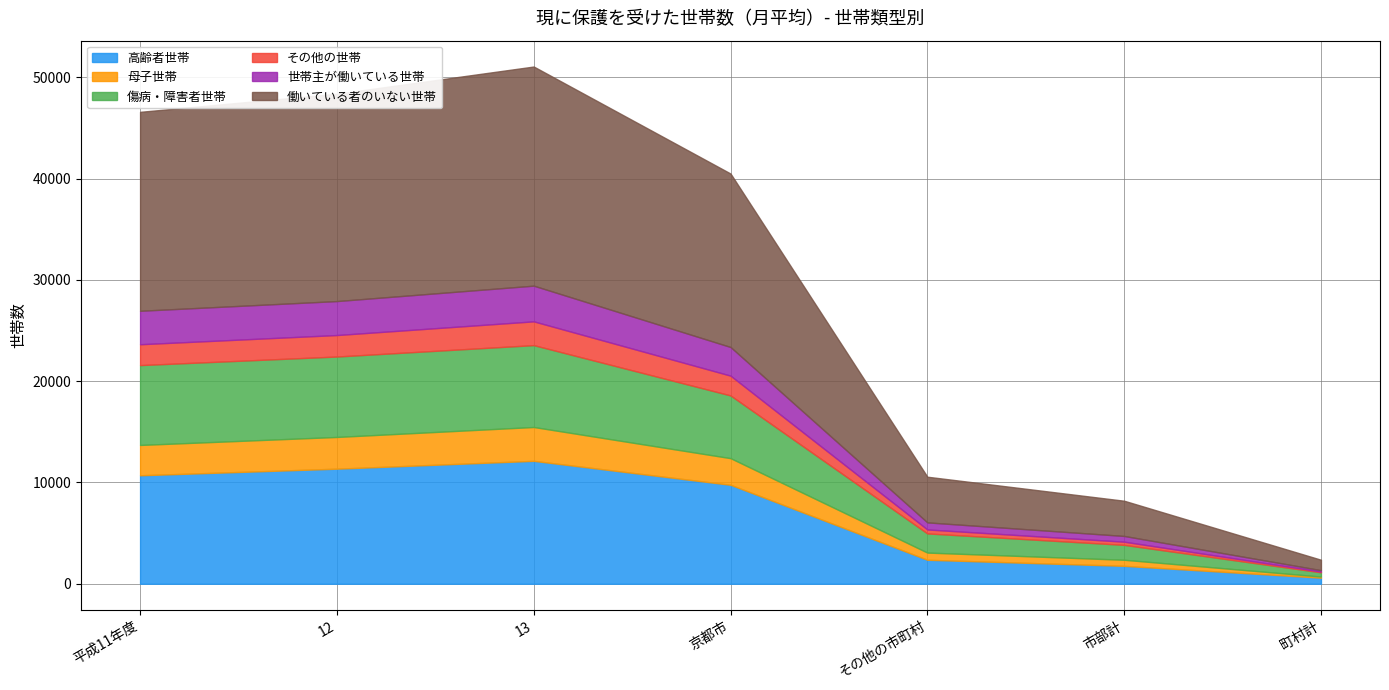

True or false: 働いている者のいない世帯 and その他の世帯 cross at least once.

False